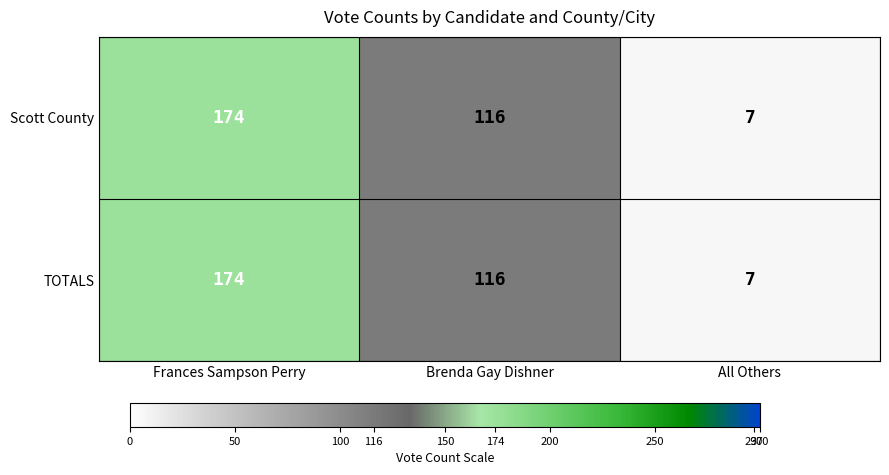

Is the value of Scott County at All Others greater than the value of TOTALS at Frances Sampson Perry?

No